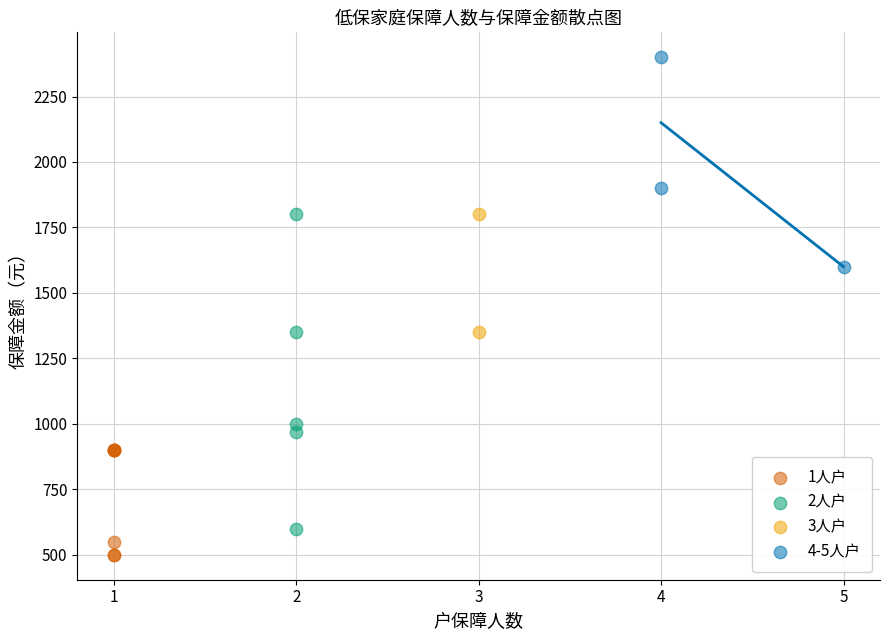

Which series reaches the maximum Y coordinate?

4-5人户